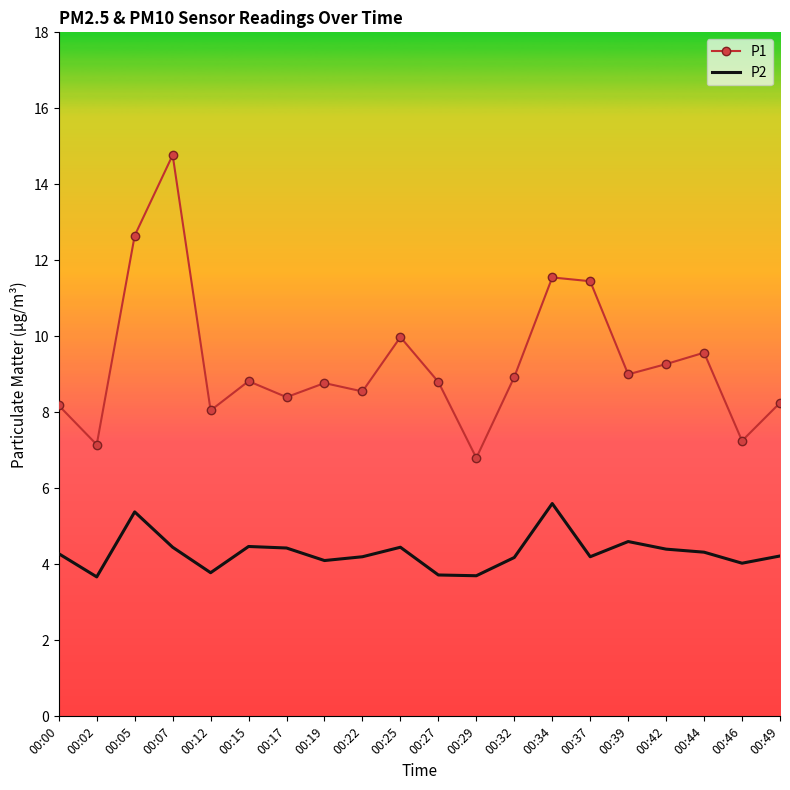

The P2 series shows 4.1 at 00:19. True or false?

True